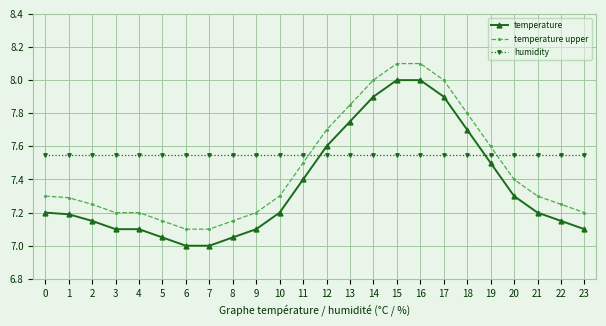

Rank the series by their maximum value, from lowest to highest.

humidity, temperature, temperature upper